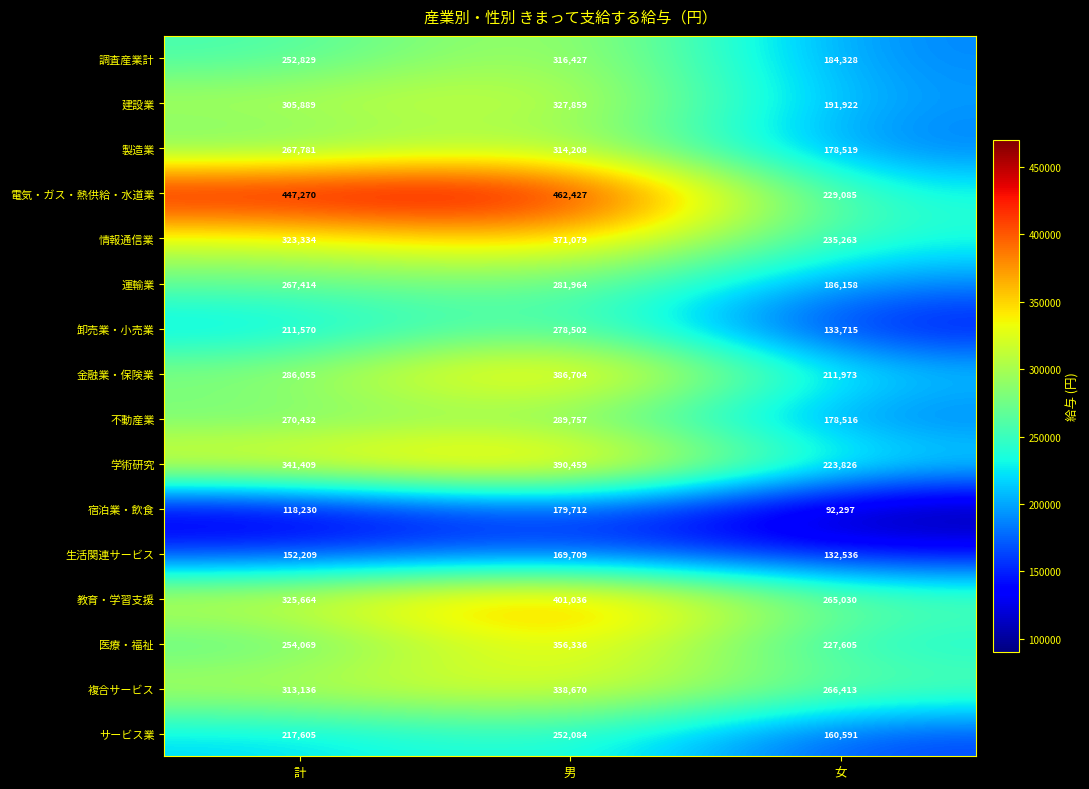

List the series in order of their peak value, highest first.

電気・ガス・熱供給・水道業, 教育・学習支援, 学術研究, 金融業・保険業, 情報通信業, 医療・福祉, 複合サービス, 建設業, 調査産業計, 製造業, 不動産業, 運輸業, 卸売業・小売業, サービス業, 宿泊業・飲食, 生活関連サービス